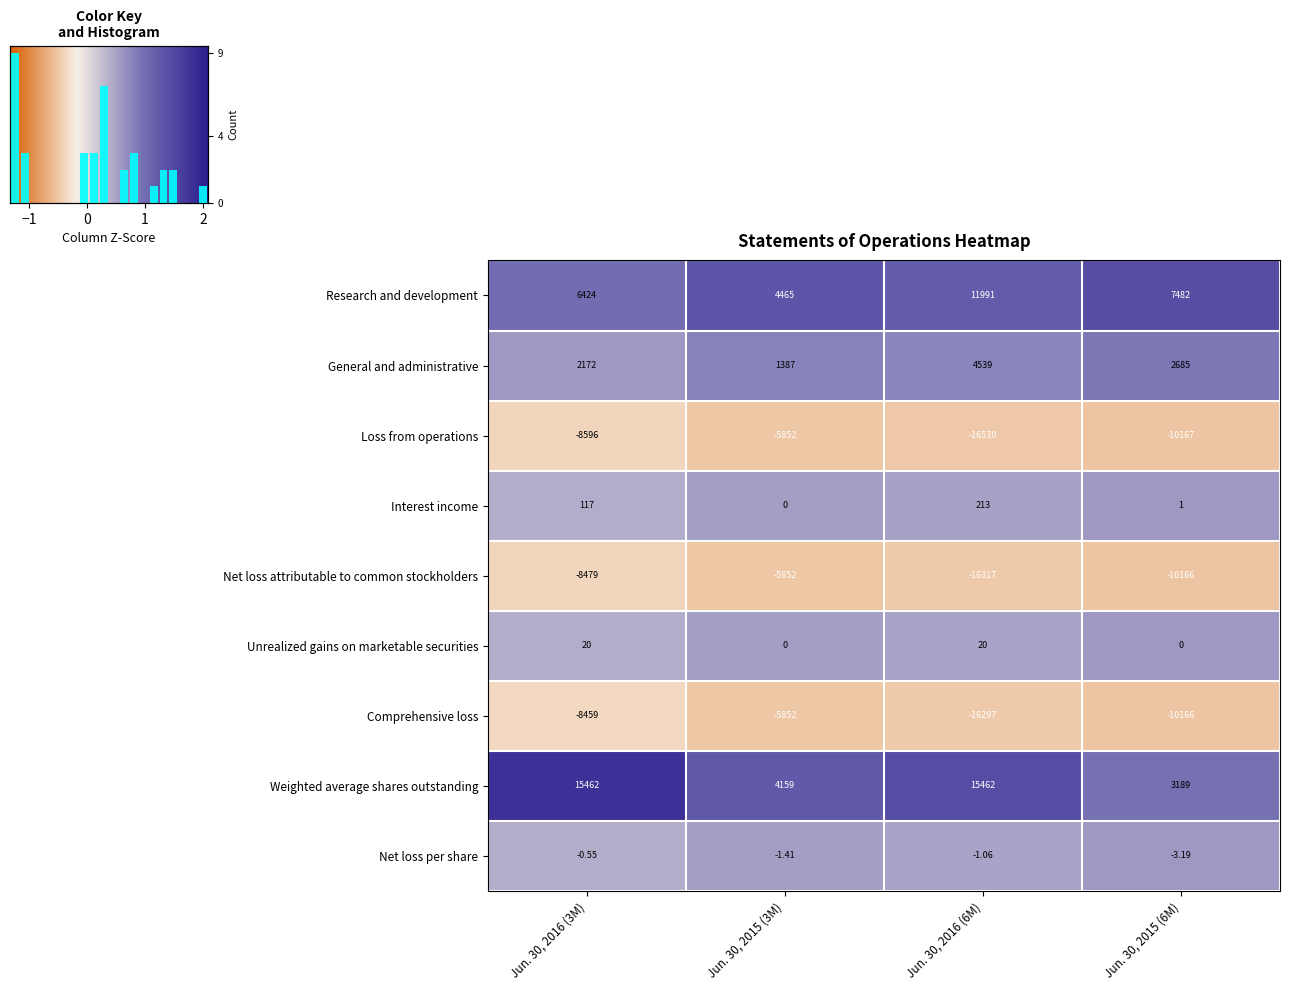

Is the value of Unrealized gains on marketable securities at Jun. 30, 2015 (3M) greater than the value of Research and development at Jun. 30, 2015 (6M)?

No